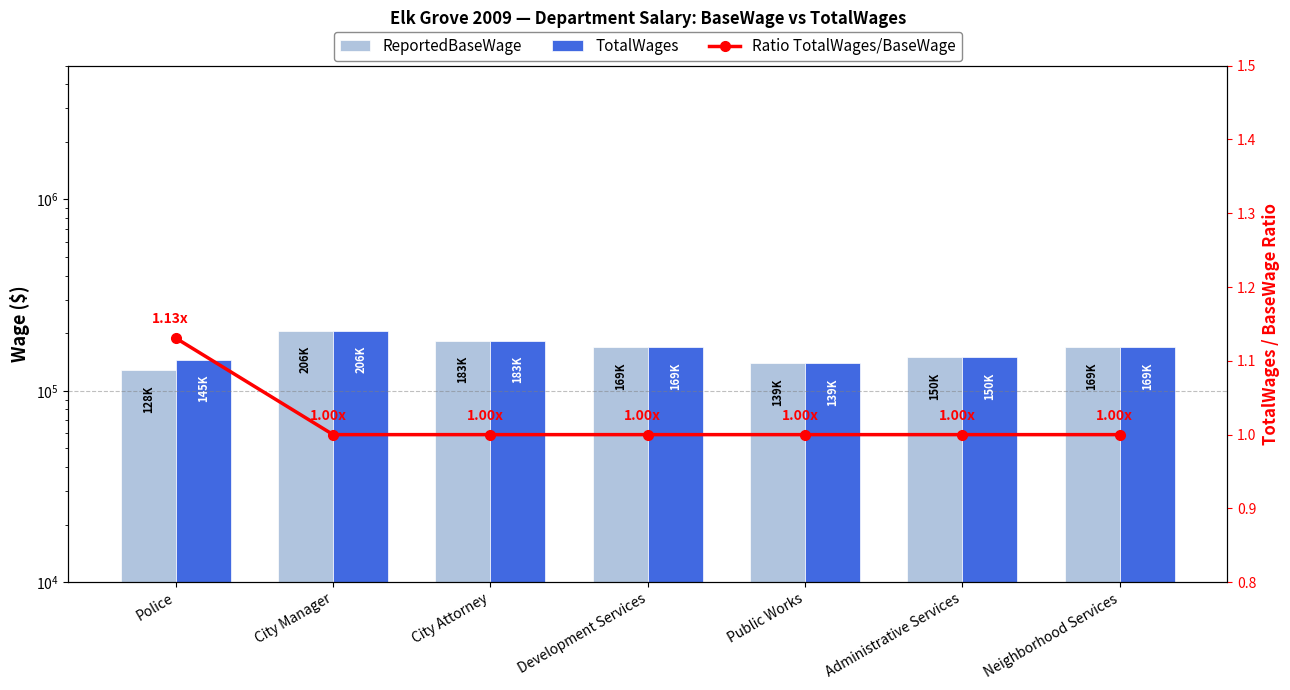

How many groups of bars are there?

7